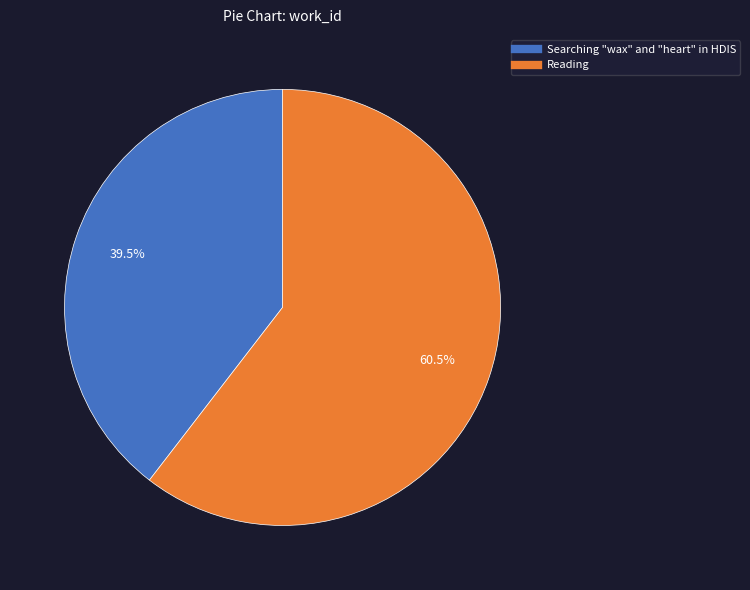

What is the majority slice?

Reading